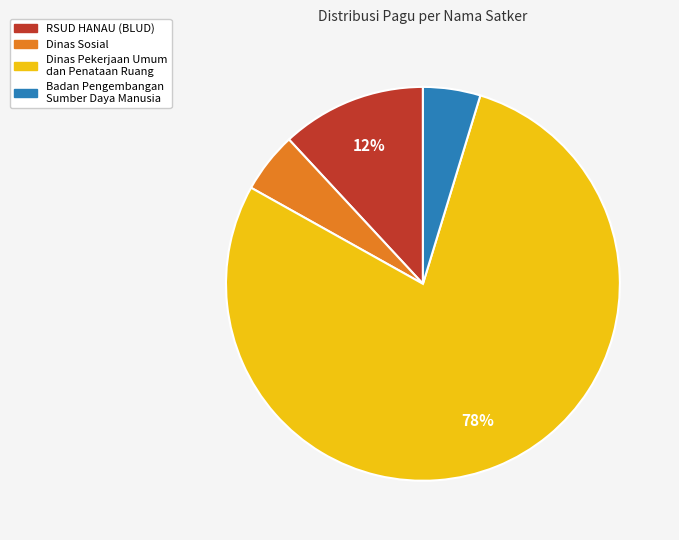

To the nearest percent, what is the average slice percentage?

25%